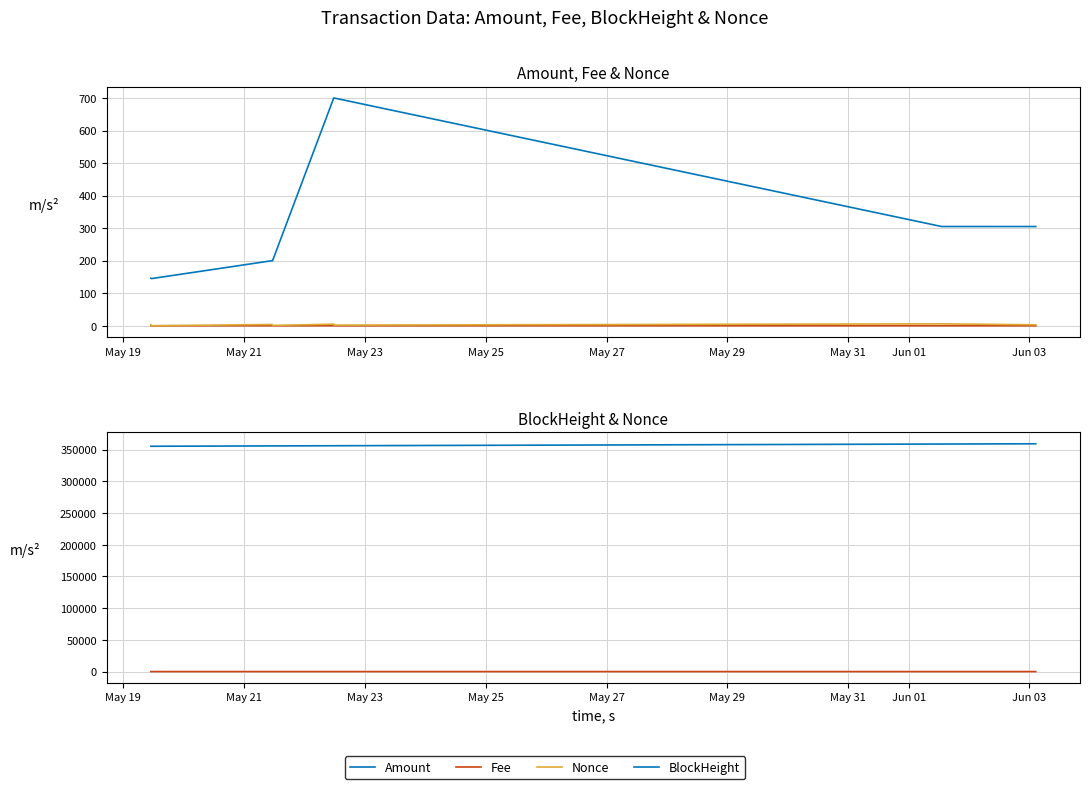

Does the chart have visible grid lines?

Yes